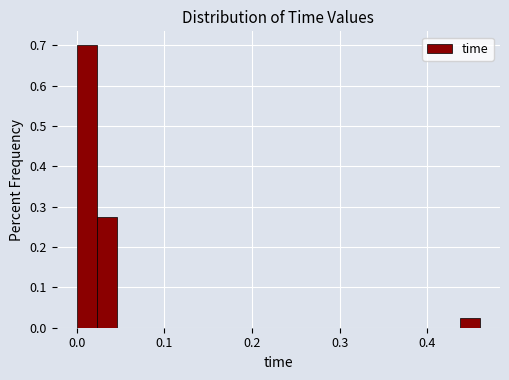

Around what value on the x-axis is the tallest bar? Give the approximate position of its centre, as read against the axis.

0.01